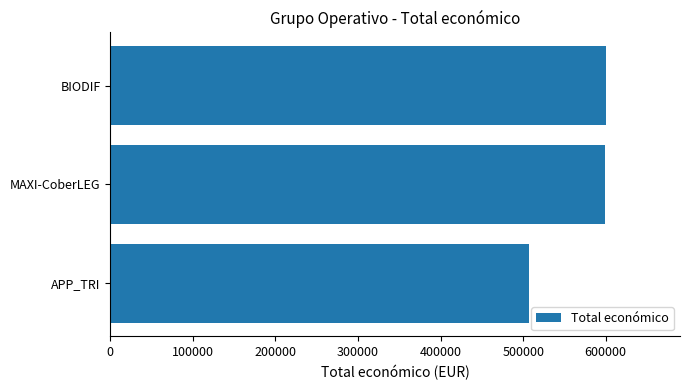

Is it true that the value at APP_TRI is 507255?

True